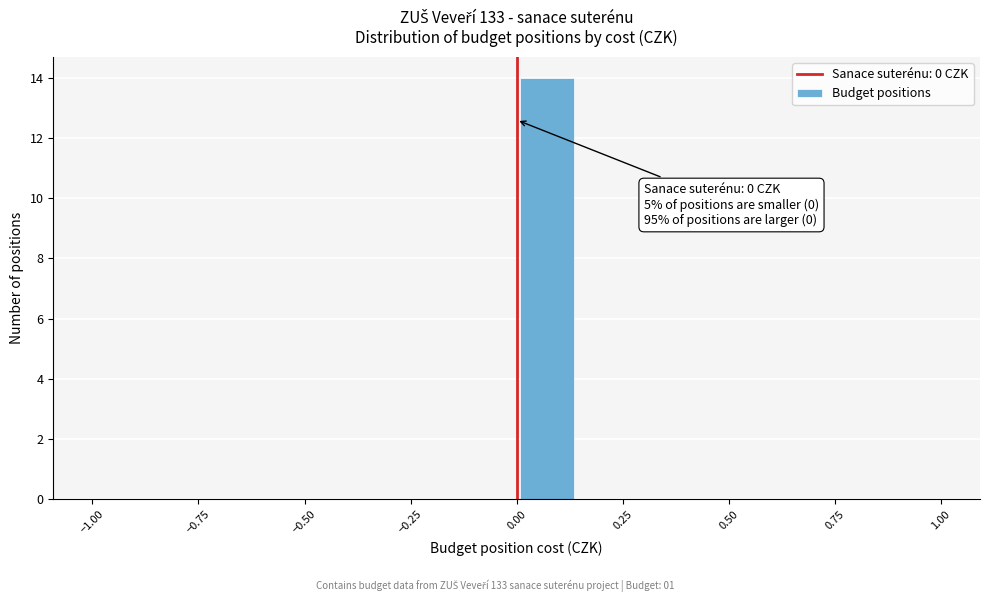

Around what value on the x-axis is the tallest bar? Give the approximate position of its centre, as read against the axis.

0.05